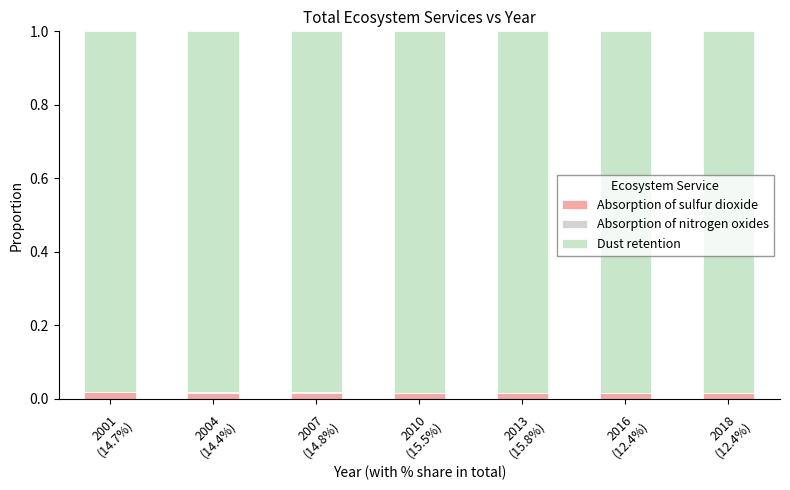

Are the bars grouped side by side (vs. stacked)?

No